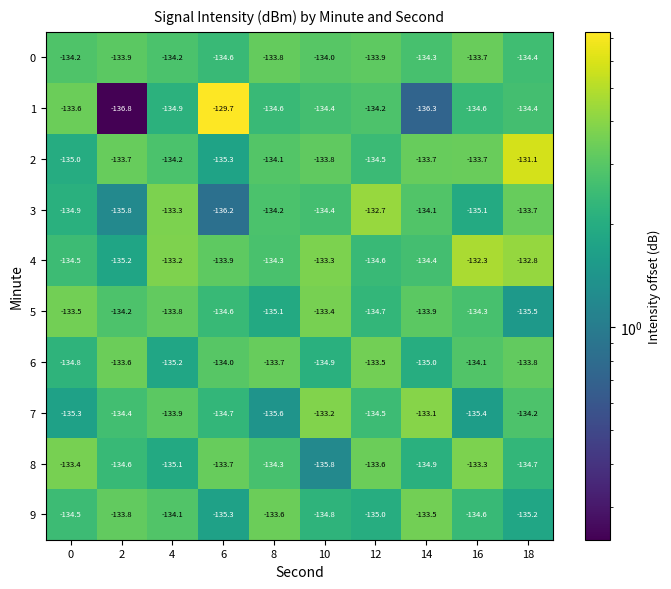

What is the difference between the 4 values at 16 and 10?

1.0